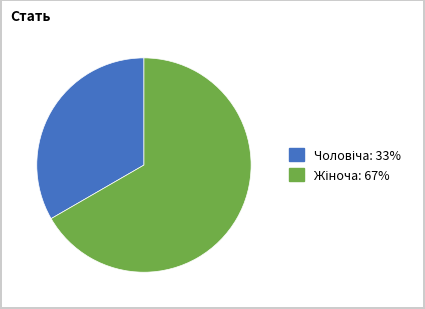

Is there a majority slice in this chart?

Yes